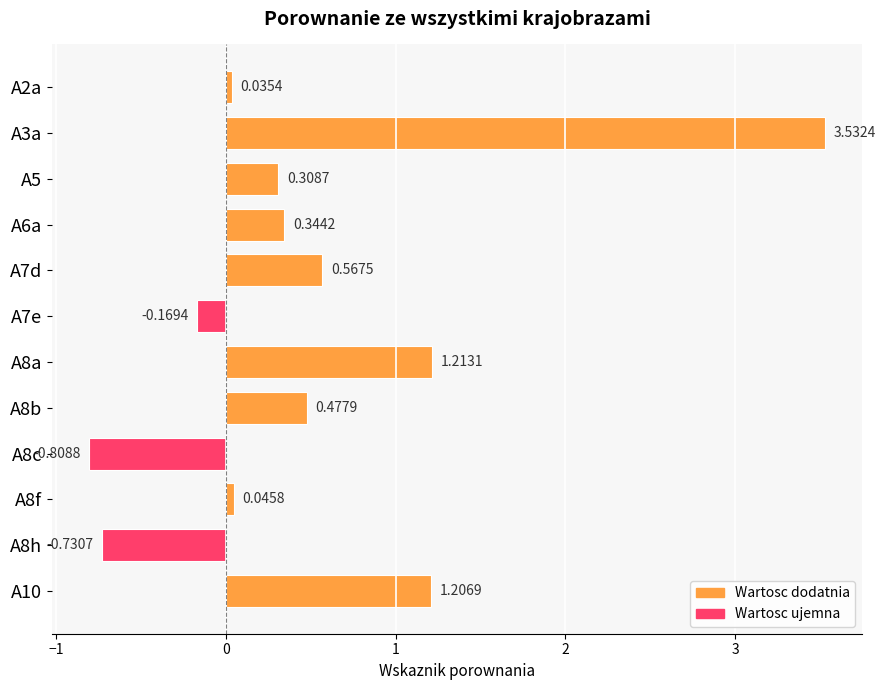

What is the sum of the values at A8b and A8a?

1.7